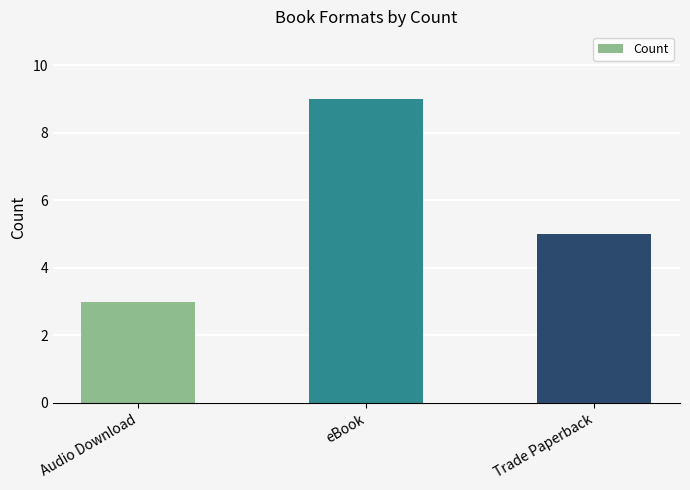

What is the label of the 3rd bar from the right?

Audio Download